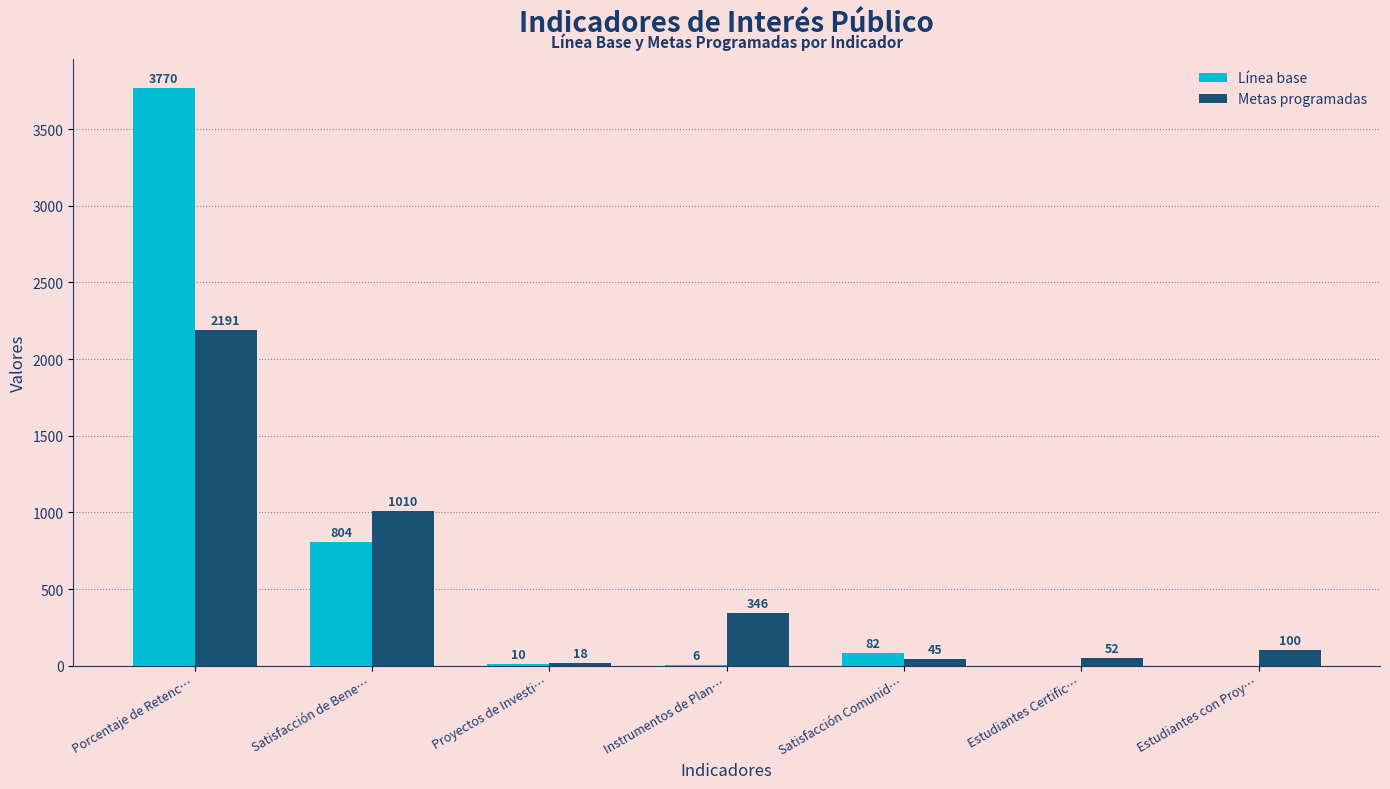

What is the maximum value shown in the chart?

3770